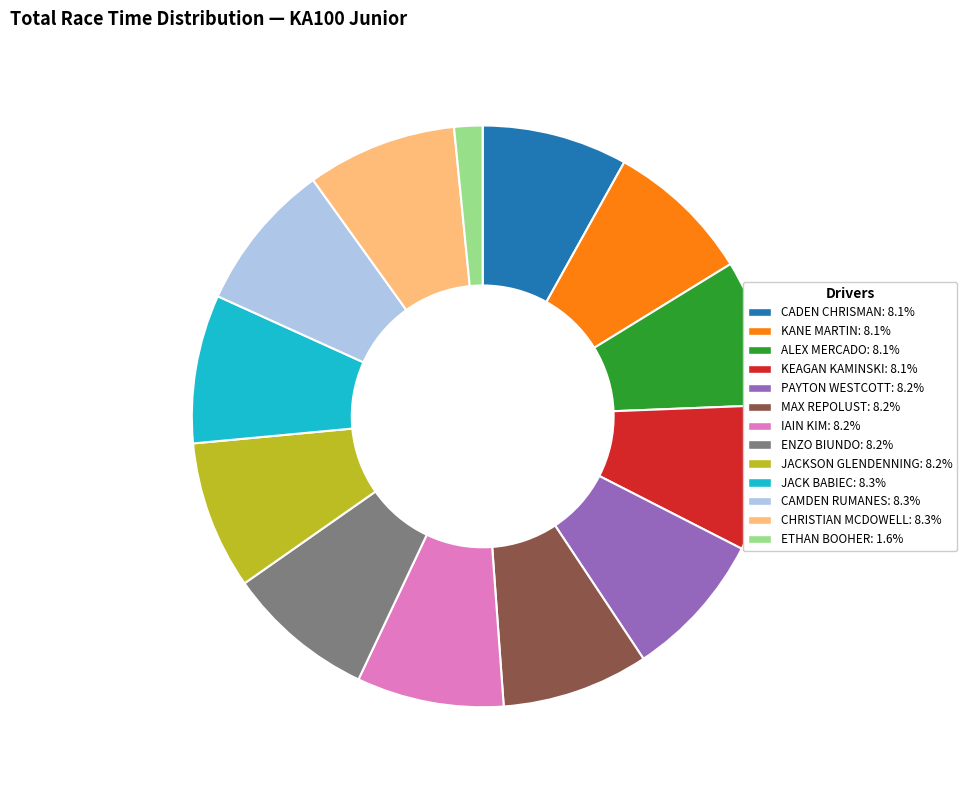

Do JACKSON GLENDENNING and ALEX MERCADO together represent more than half of the pie?

No